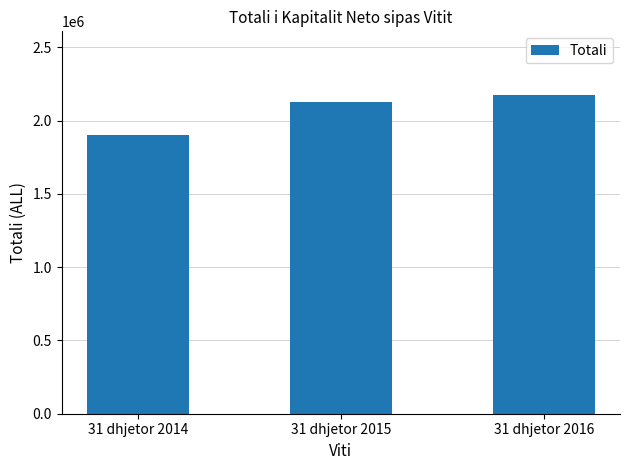

Count the values in the range 1900940 to 2174062.

3